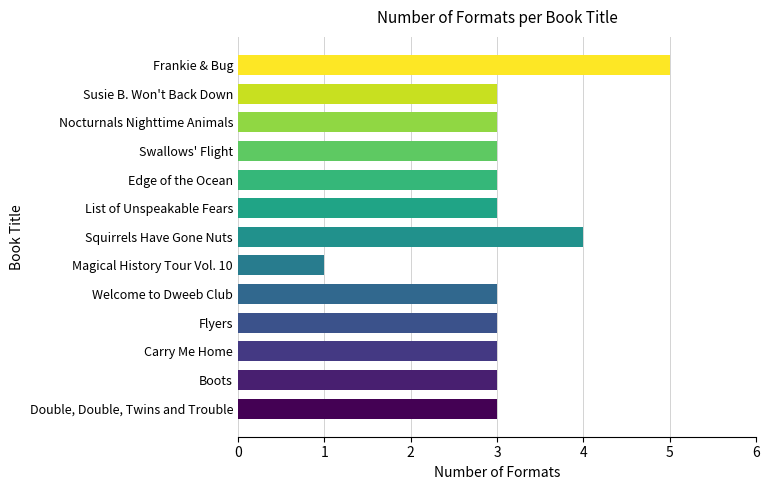

Is it true that the value at Boots is 3?

True